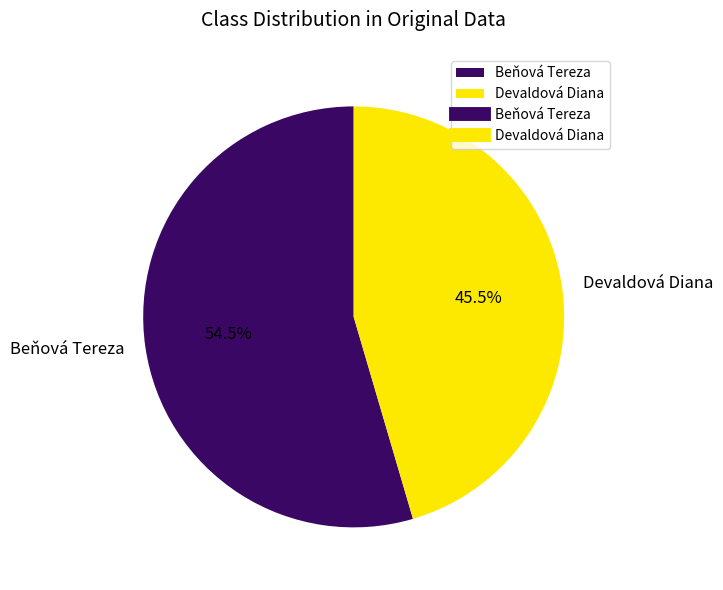

What is the ratio of the value at Devaldová Diana to the value at Beňová Tereza?

0.8